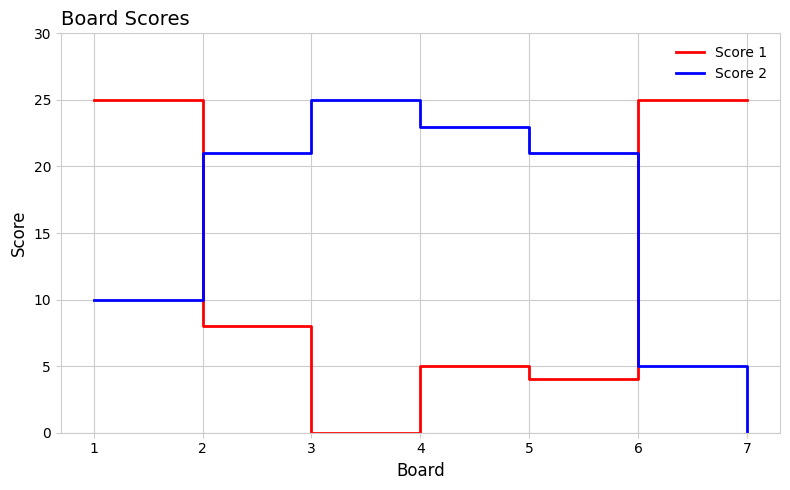

Does the chart display data point markers on the line(s)?

No